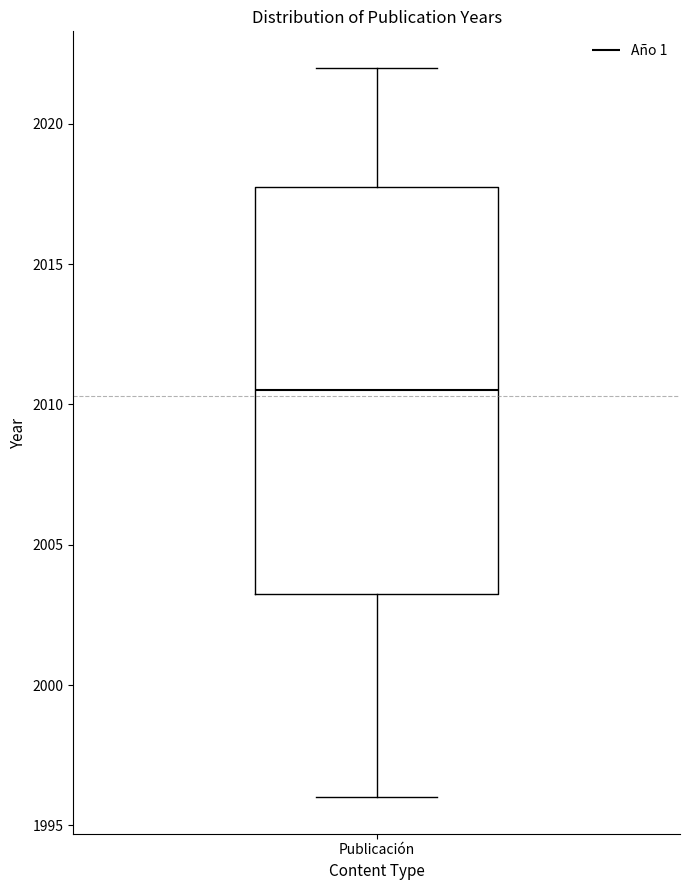

Where is the lower edge of the box for Publicación on the y-axis? The values are not printed on the chart, so give them approximately, as read against the axis.

2003.5